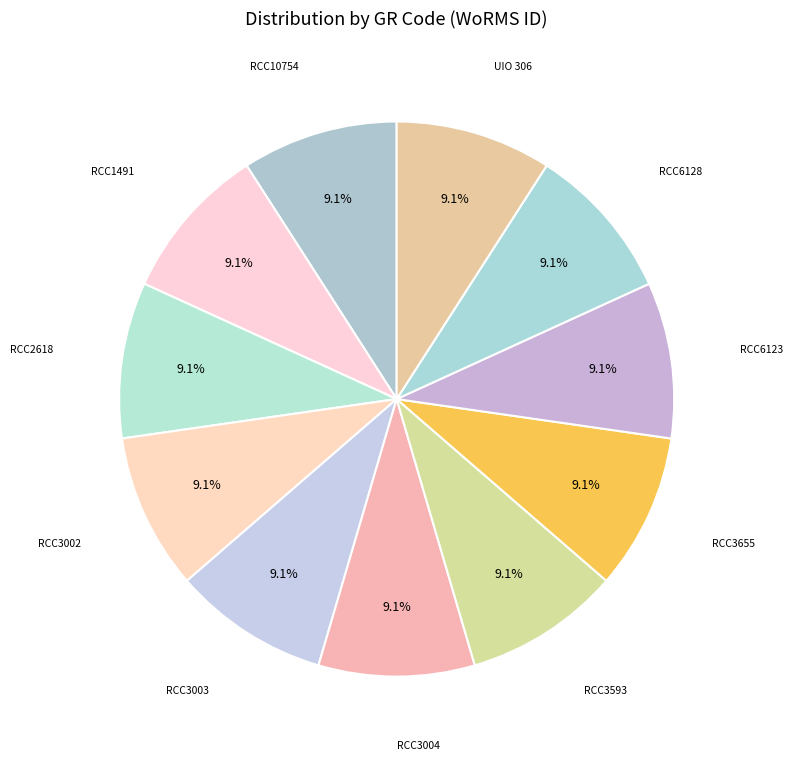

How many slices are in this pie chart?

11